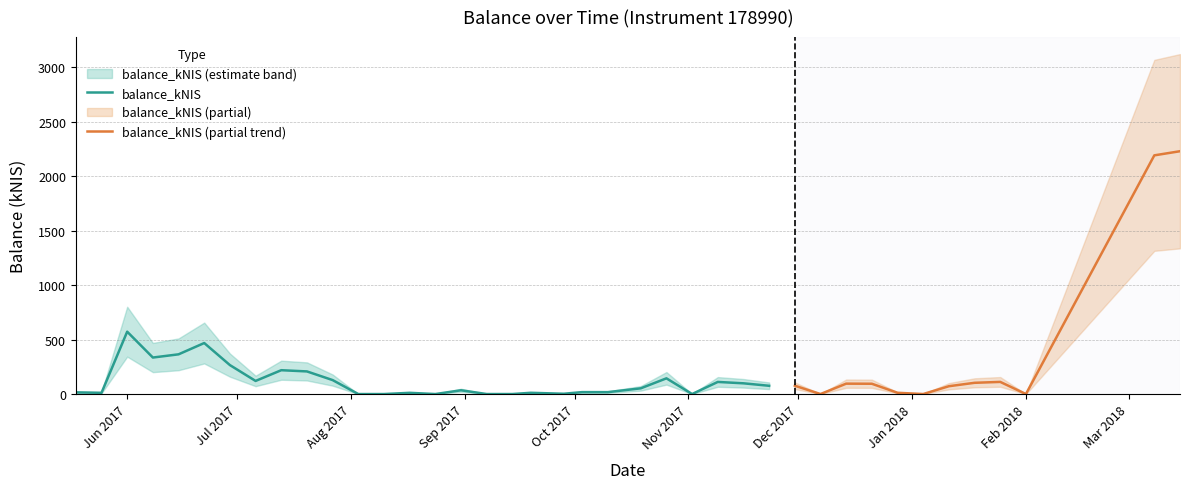

At which category does the data reach its first local valley?

2017-05-25